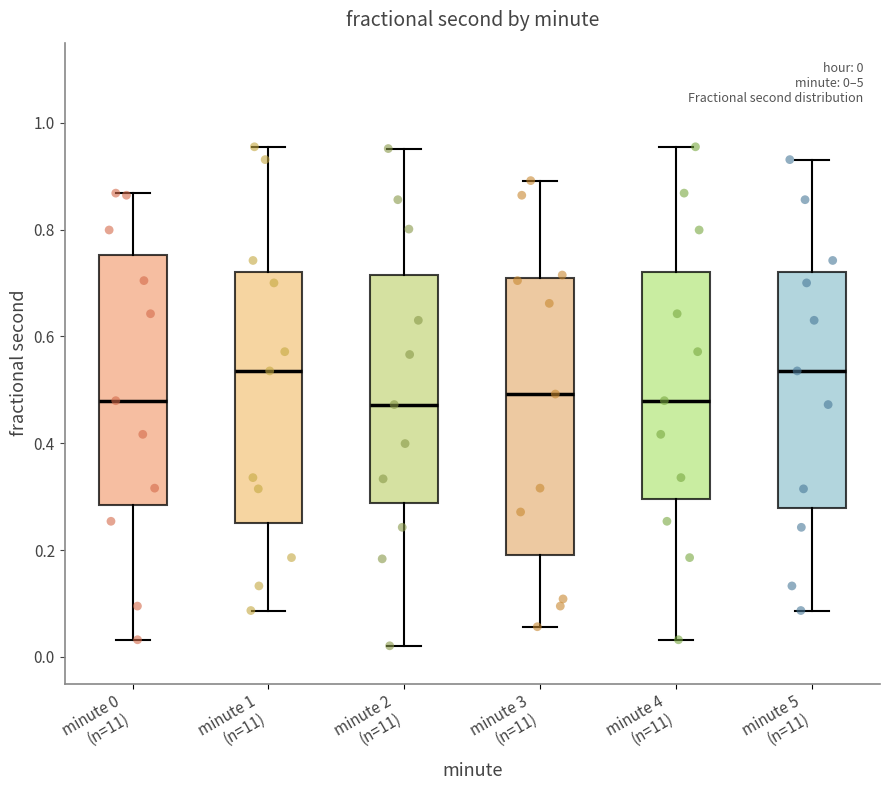

Comparing the boxes themselves (not the whiskers), which one is the tallest?

minute 3 (n=11)